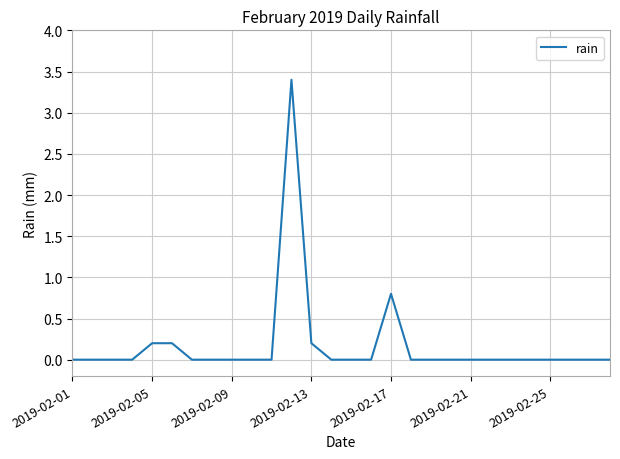

True or false: there are more than 0 points higher than both neighbors.

True